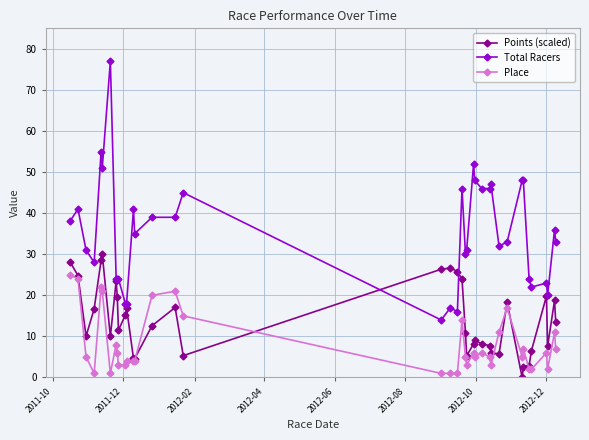

What is the value of the Points (scaled) point at the 3rd from the left?

10.1